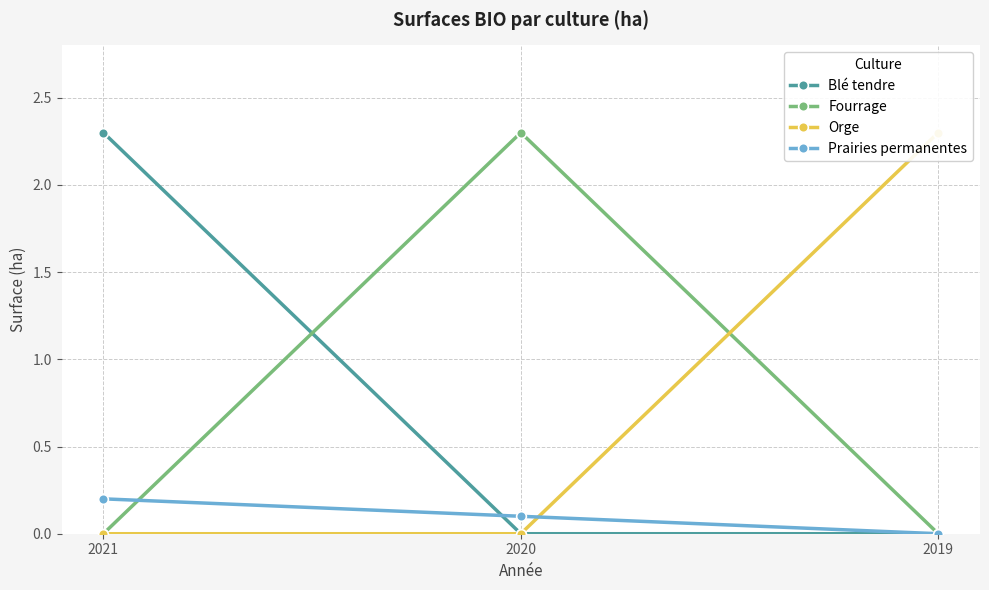

What is the value of the Blé tendre point at the 1st from the left?

2.3